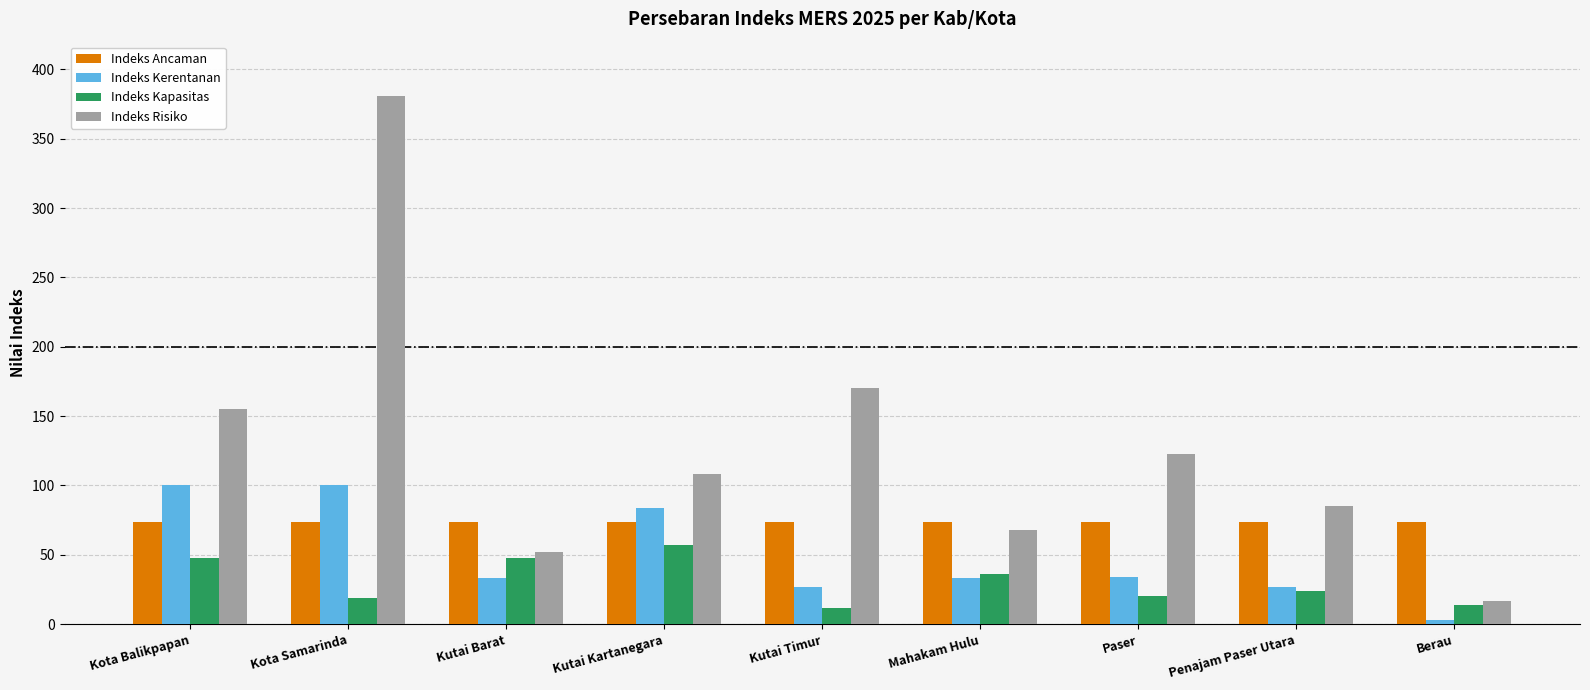

At which label is Indeks Kapasitas closest to 34?

Mahakam Hulu